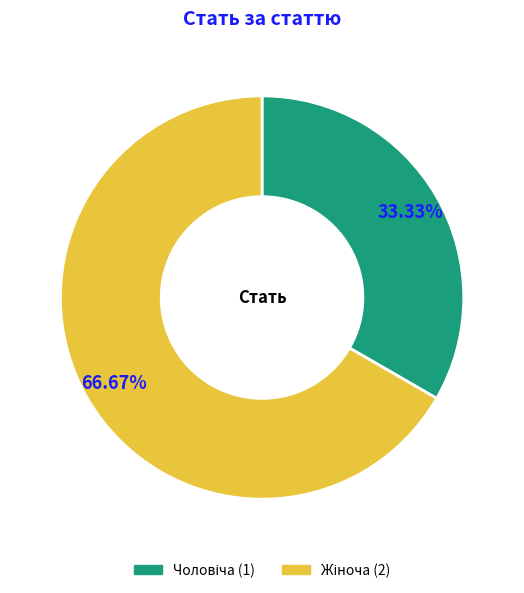

Is there a majority slice in this chart?

Yes